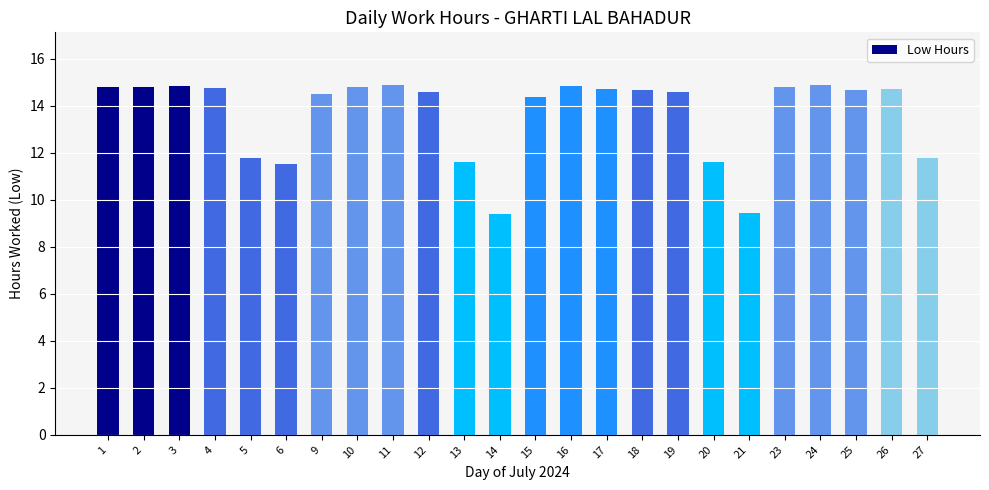

What is the ratio of the value at 14 to the value at 18?

0.6